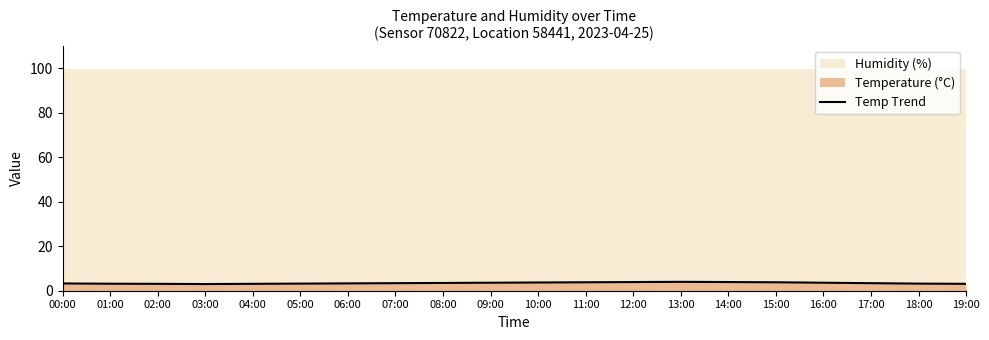

List the labels in order of value, largest first.

13:00, 12:00, 14:00, 11:00, 15:00, 10:00, 09:00, 16:00, 08:00, 07:00, 17:00, 06:00, 00:00, 05:00, 18:00, 01:00, 02:00, 04:00, 19:00, 03:00